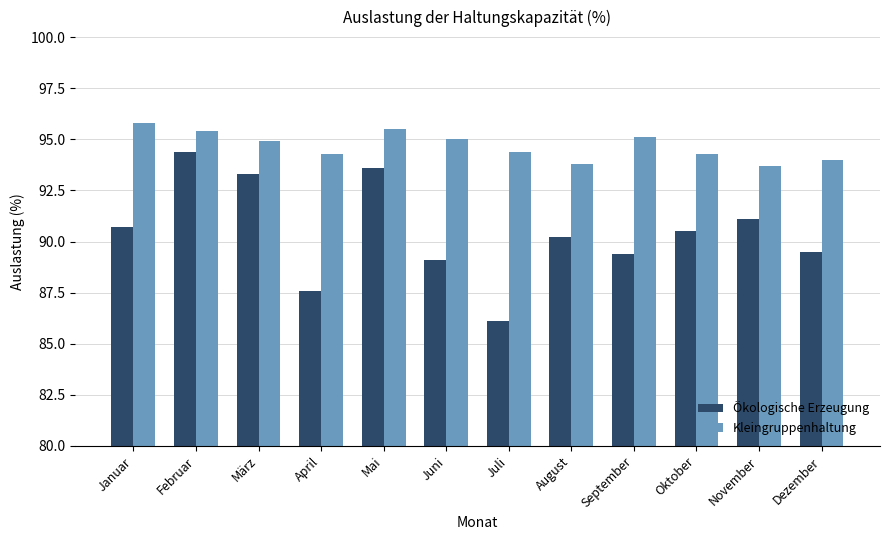

Which series changed the most between Juli and August?

Ökologische Erzeugung